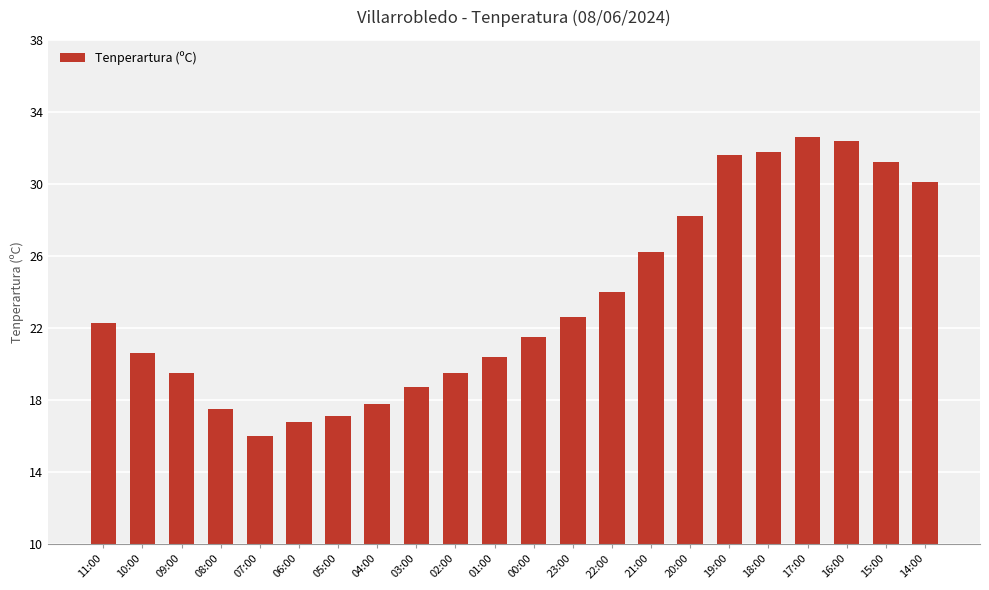

Reading left to right, list all the values displayed in this chart.

22.3	20.6	19.5	17.5	16.0	16.8	17.1	17.8	18.7	19.5	20.4	21.5	22.6	24.0	26.2	28.2	31.6	31.8	32.6	32.4	31.2	30.1